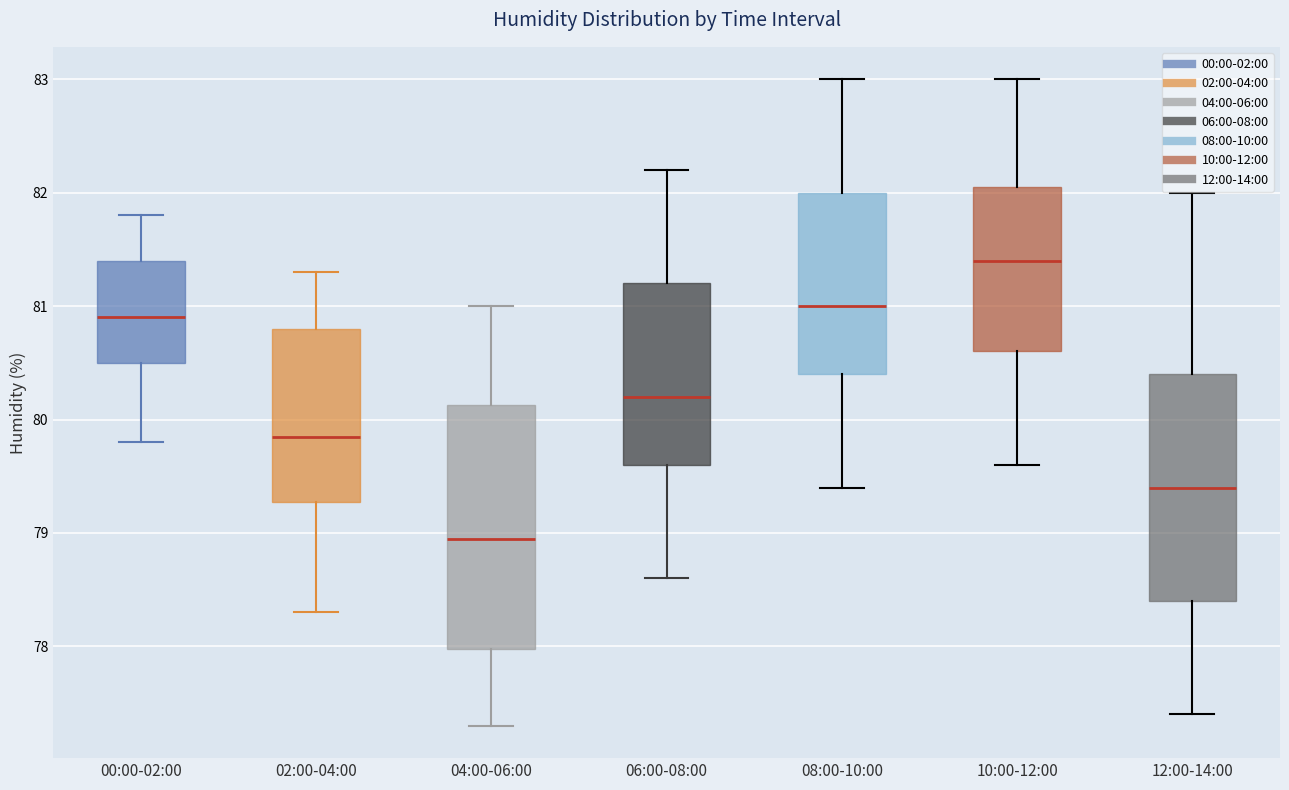

Where does the upper whisker of the box for 04:00-06:00 end on the y-axis? The values are not printed on the chart, so give them approximately, as read against the axis.

81.0